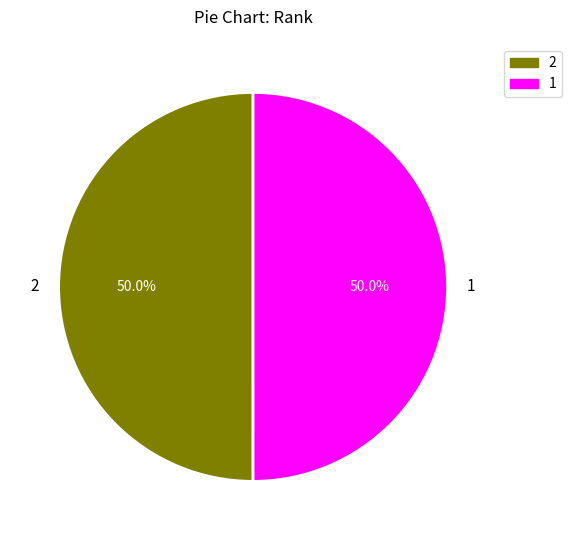

Do 1 and 2 together represent more than half of the pie?

Yes